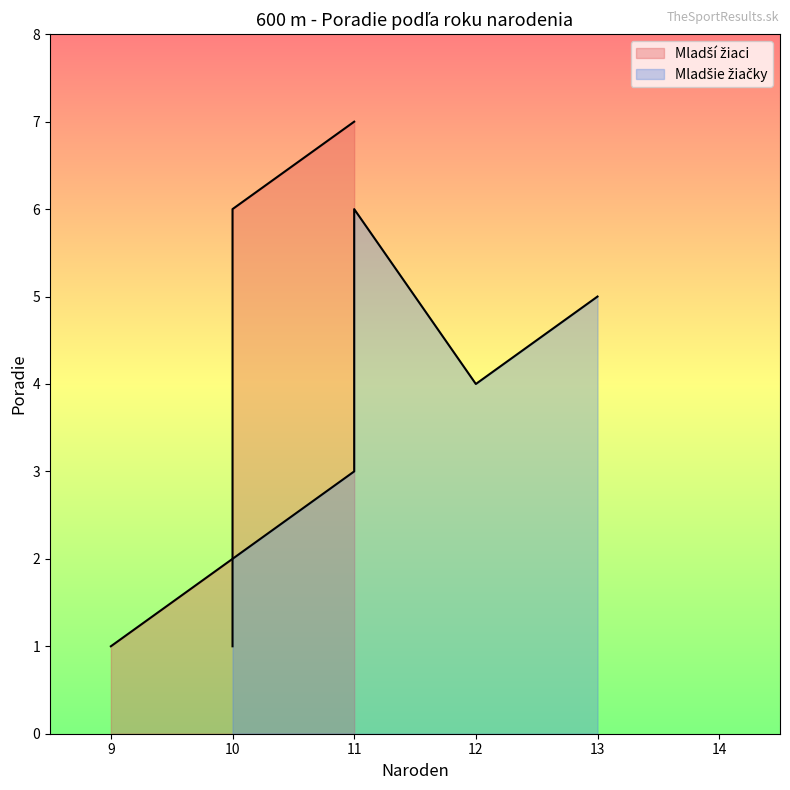

What is the label of the 1st point from the left?

9